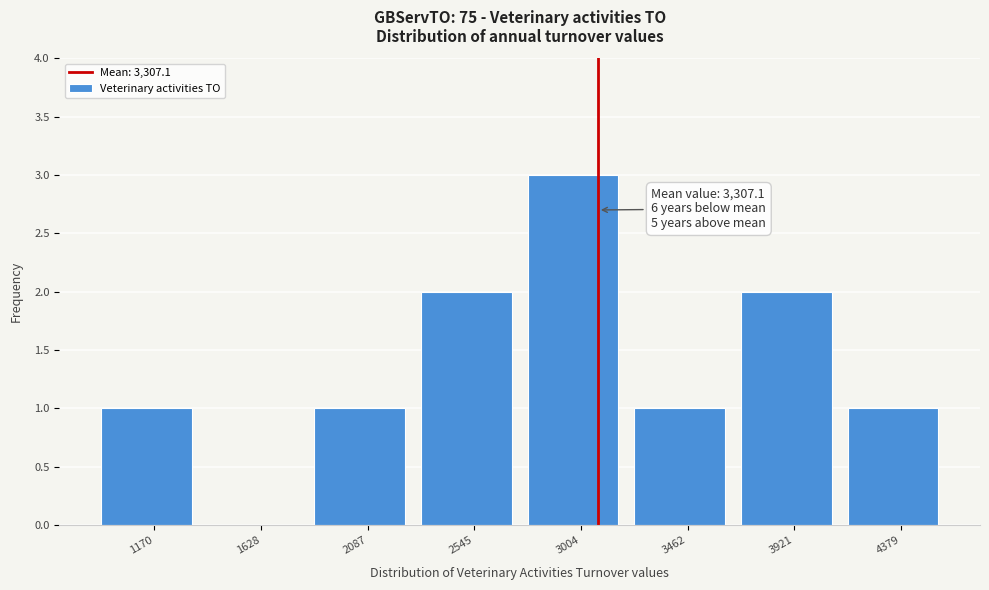

Reading right to left, transcribe all the data shown in this chart.

4379=1	3921=2	3462=1	3004=3	2545=2	2087=1	1628=0	1170=1